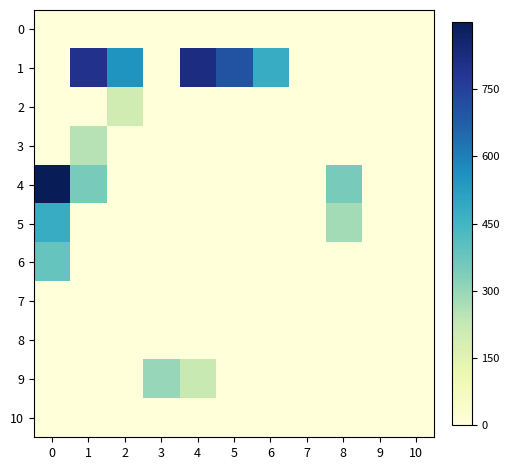

Which series has the widest spread of values?

4